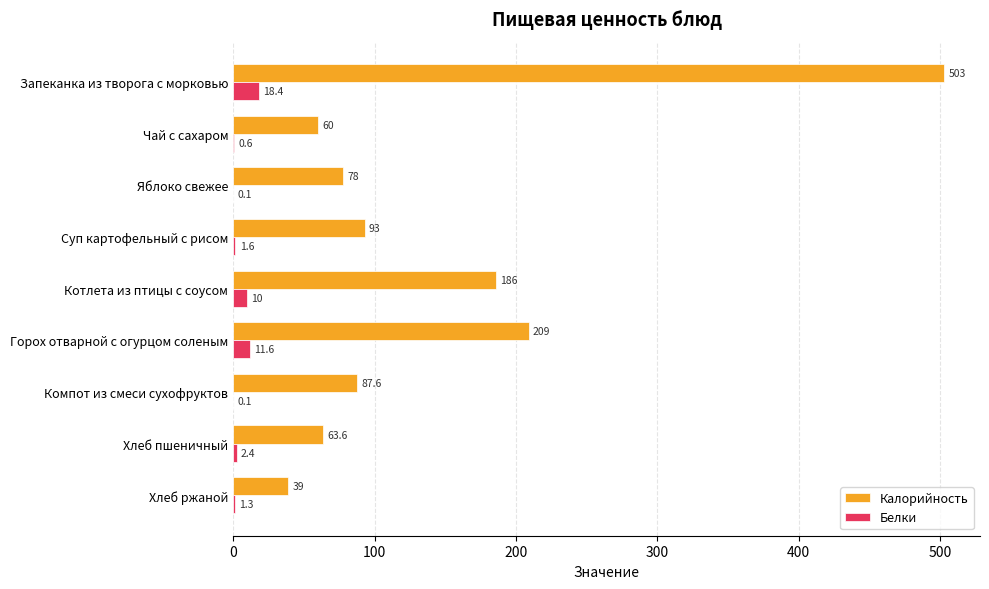

Where is Калорийность nearest to the value 271?

Горох отварной с огурцом соленым